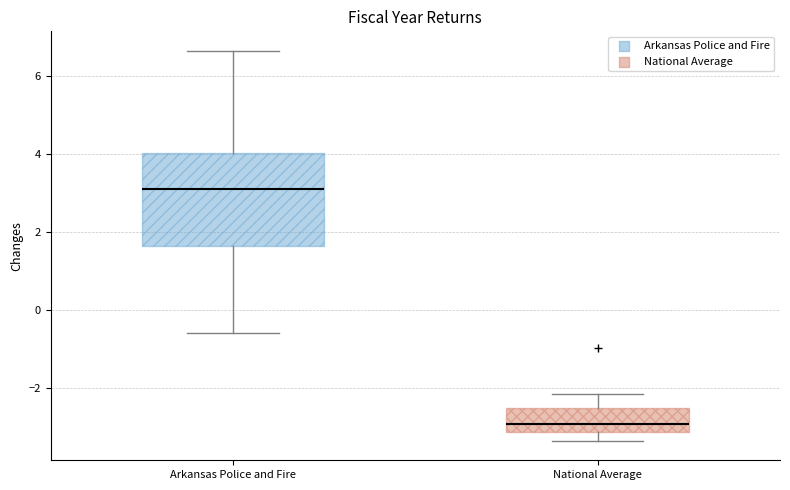

Which box is the tallest, from its lower edge to its upper edge?

Arkansas Police and Fire